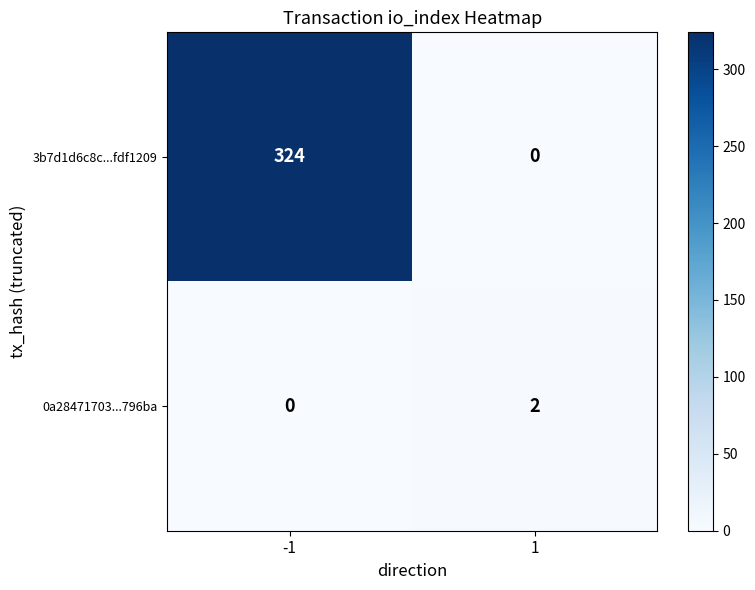

Is it true that 0a28471703...796ba equals 3 at 1?

False